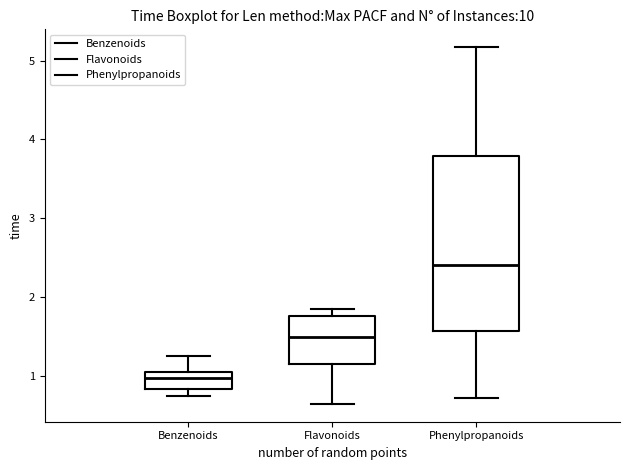

Reading left to right, read every box against the y-axis: the position of its median line, the range the box covers, and the ends of its whiskers. The values are not printed on the chart, so give them approximately, as read against the axis.

Benzenoids: median 1.0 (just below the box's upper edge), box 0.8 to 1.0, whiskers 0.7 to 1.3
Flavonoids: median 1.5, box 1.2 to 1.8, whiskers 0.6 to 1.8 (just above the box's upper edge)
Phenylpropanoids: median 2.4, box 1.6 to 3.8, whiskers 0.7 to 5.2